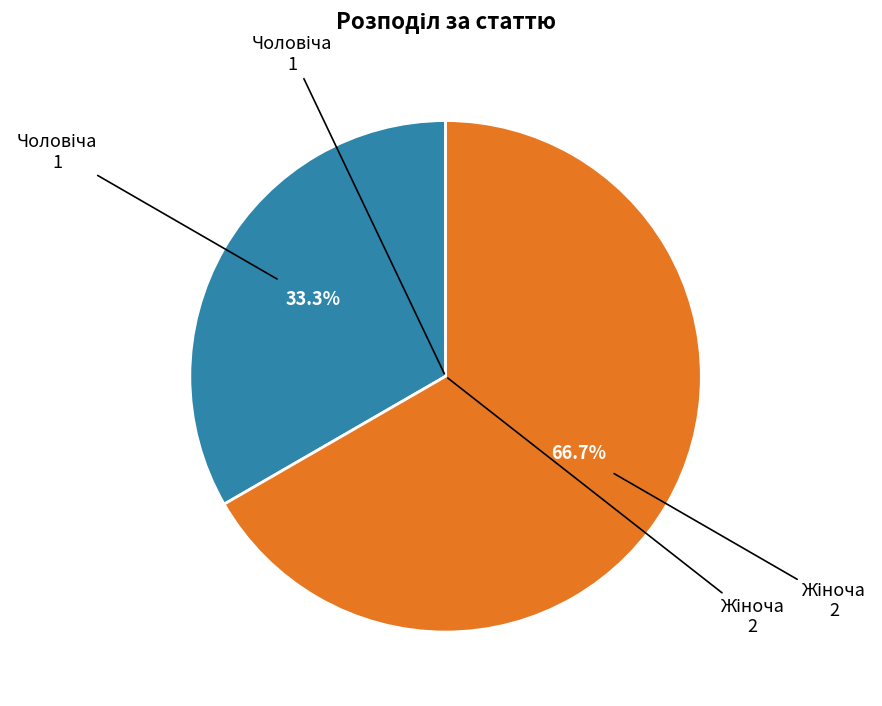

How many segments does this pie chart have?

2